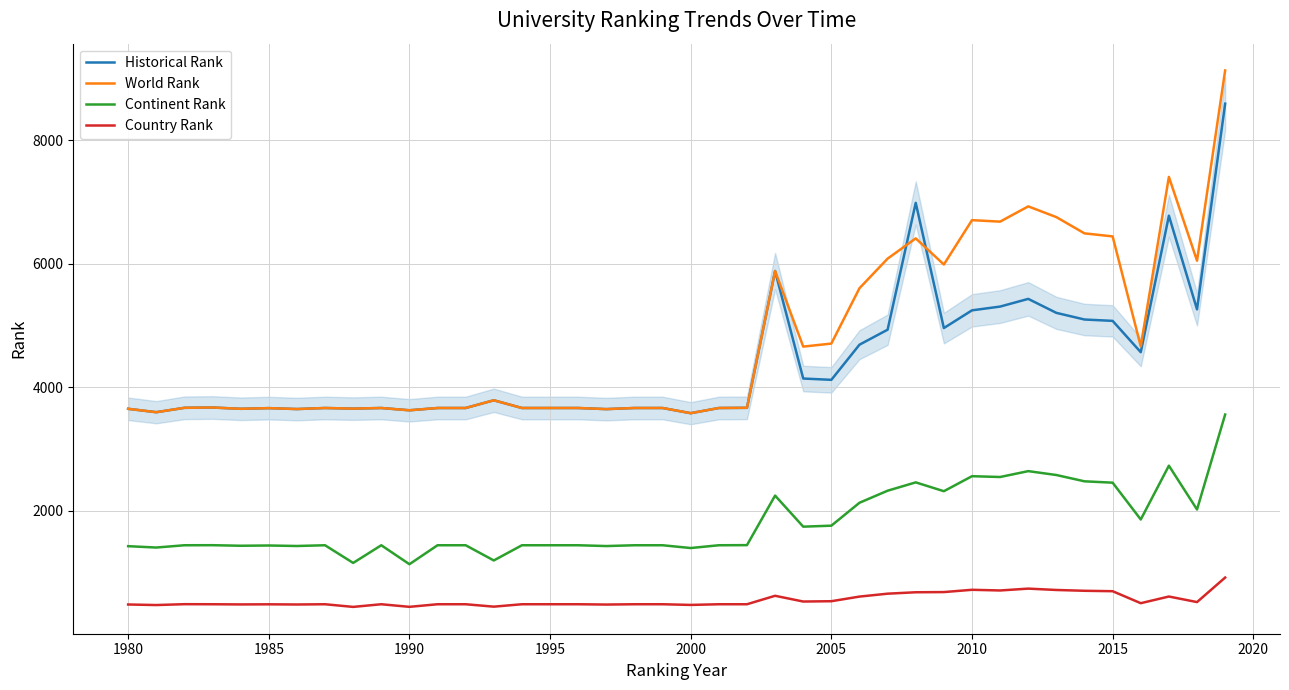

What is the minimum value shown in the chart?

445.0